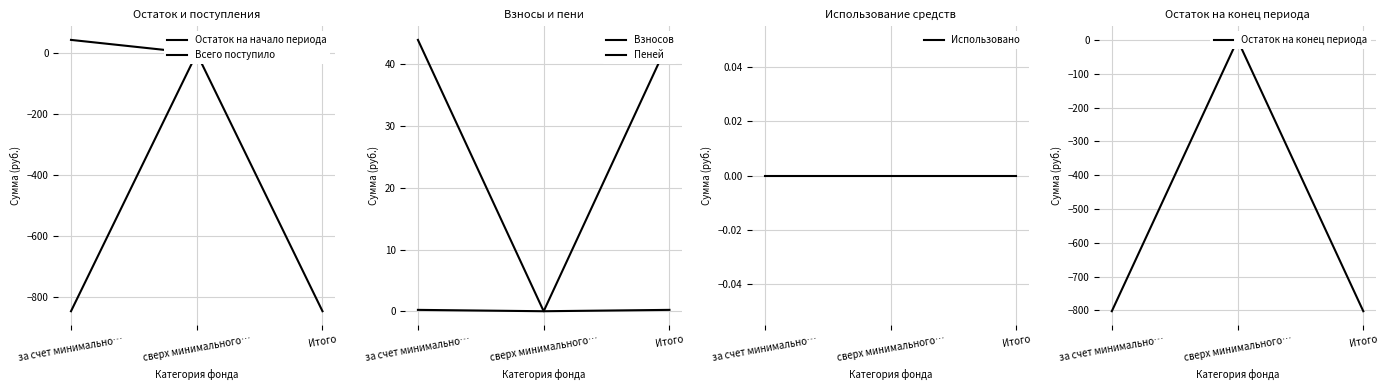

List the series in order of their peak value, lowest first.

Остаток на начало периода, Использовано, Остаток на конец периода, Пеней, Взносов, Всего поступило